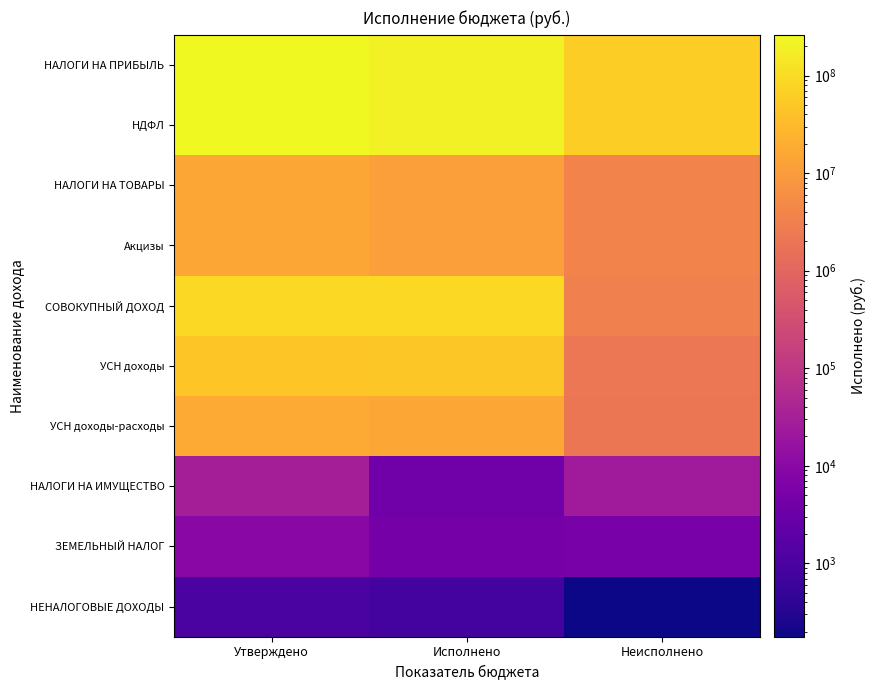

Which series has the largest total across all categories?

НАЛОГИ НА ПРИБЫЛЬ